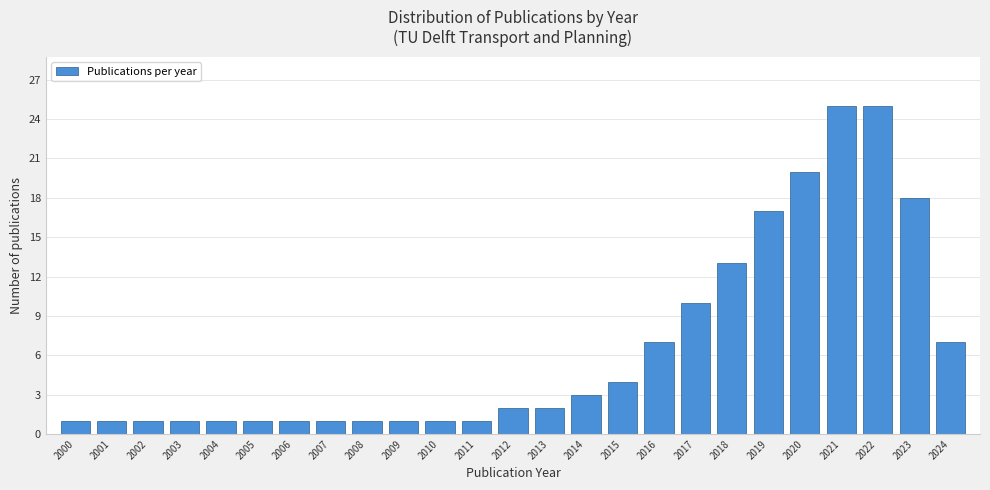

Reading left to right, transcribe all the data shown in this chart.

1	1	1	1	1	1	1	1	1	1	1	1	2	2	3	4	7	10	13	17	20	25	25	18	7